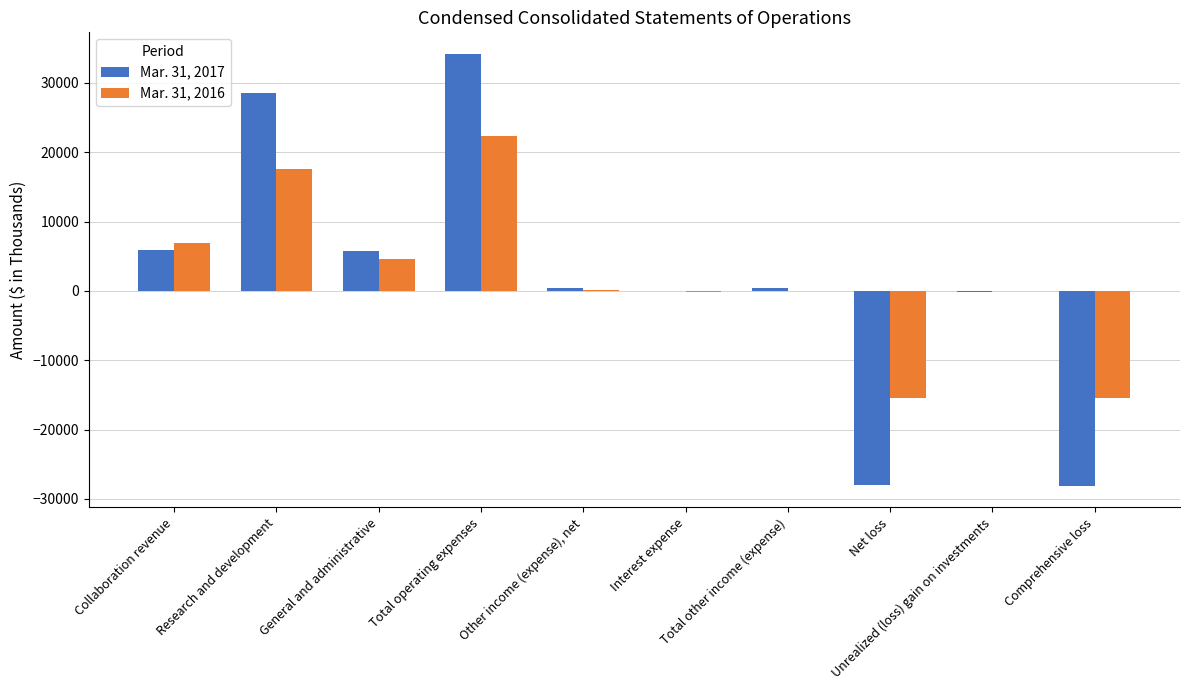

What is the maximum value shown in the chart?

34170